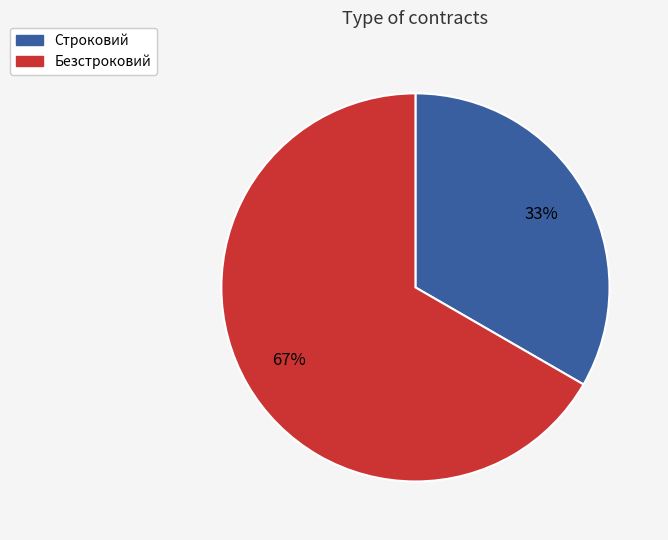

Does Строковий represent more than half of the total?

No